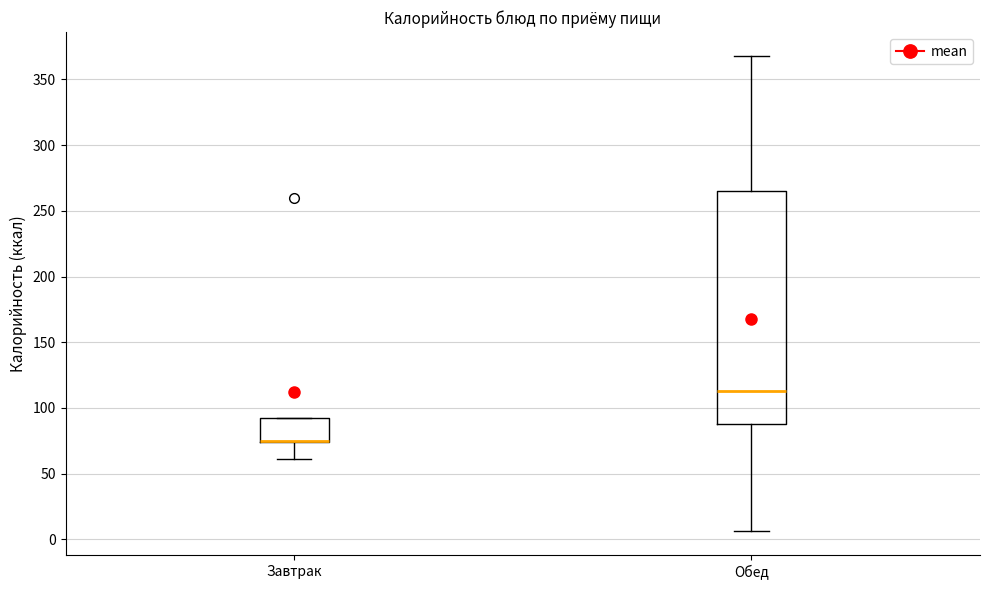

Reading left to right, read every box against the y-axis: the position of its median line, the range the box covers, and the ends of its whiskers. The values are not printed on the chart, so give them approximately, as read against the axis.

Завтрак: median 75 (drawn on the box's lower edge), box 75 to 90, whiskers 60 to 90
Обед: median 115, box 90 to 265, whiskers 5 to 370